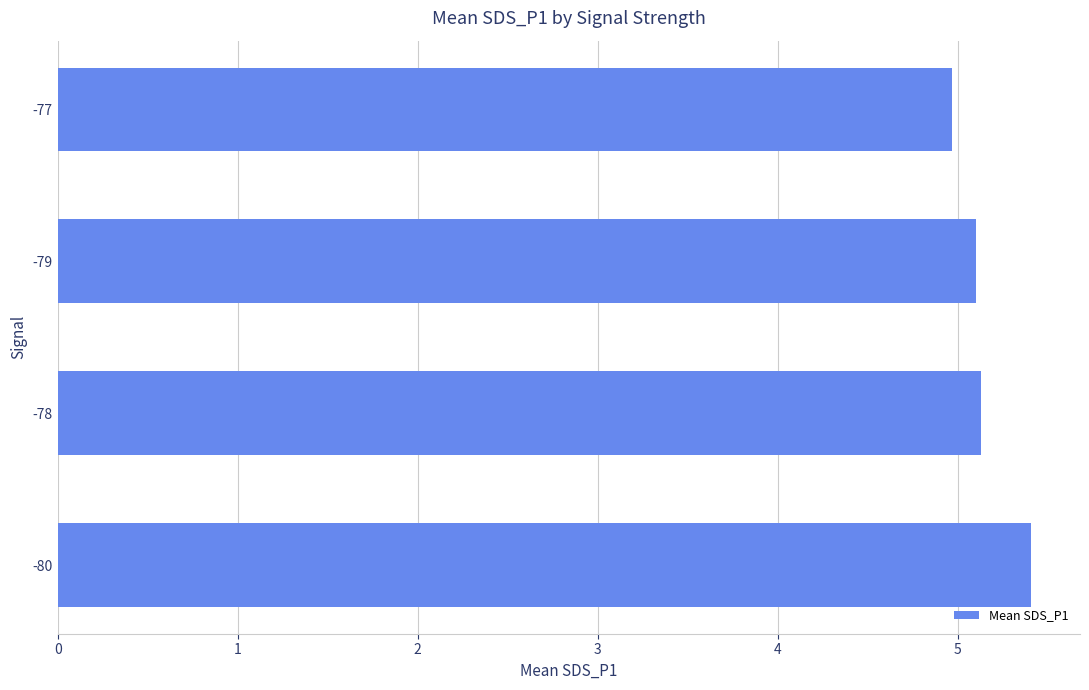

Count the number of categories in the chart.

4